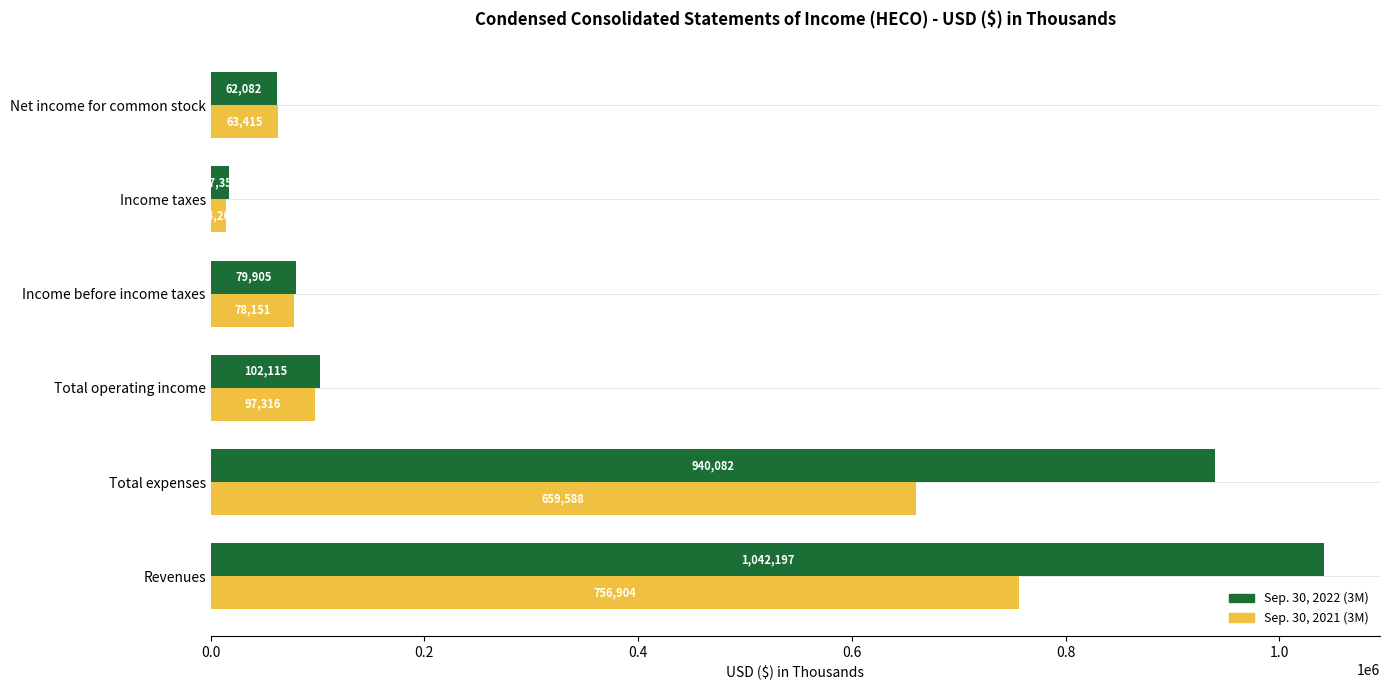

What is the difference between the maximum and minimum values in the Sep. 30, 2021 (3M) series?

742639